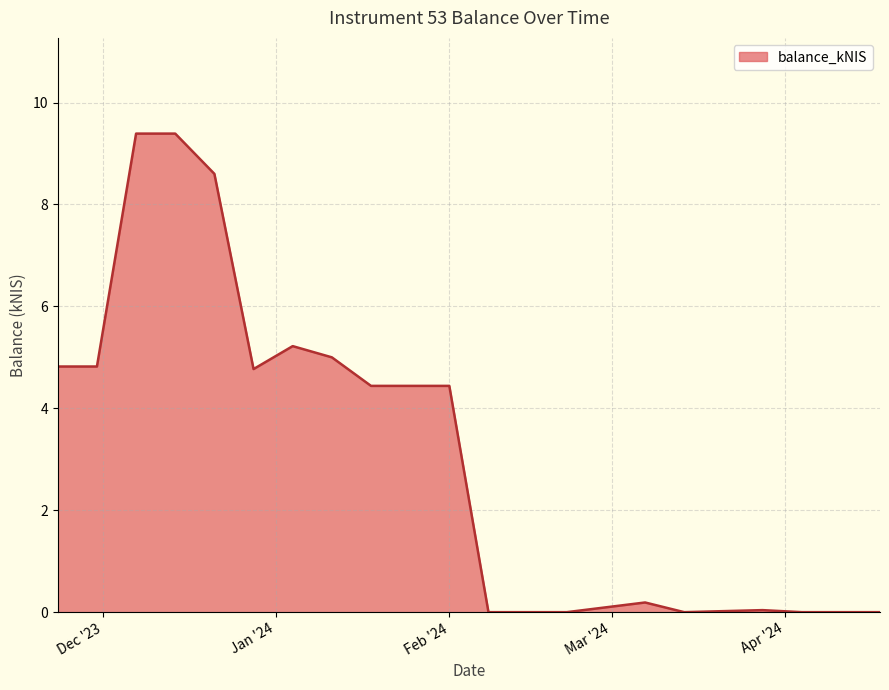

What is the greatest value displayed?

9.4